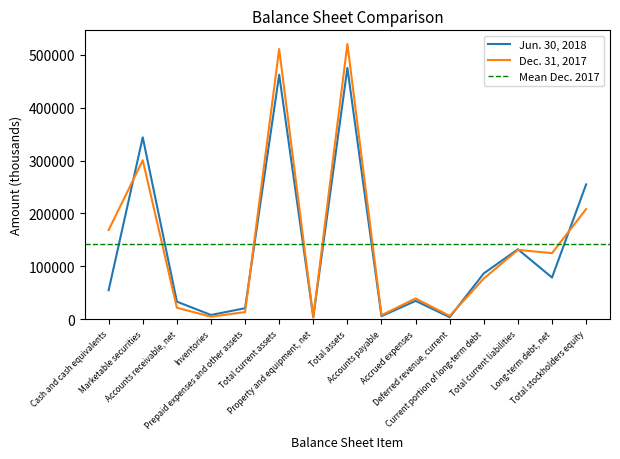

Where is the first local maximum for Jun. 30, 2018?

Marketable securities